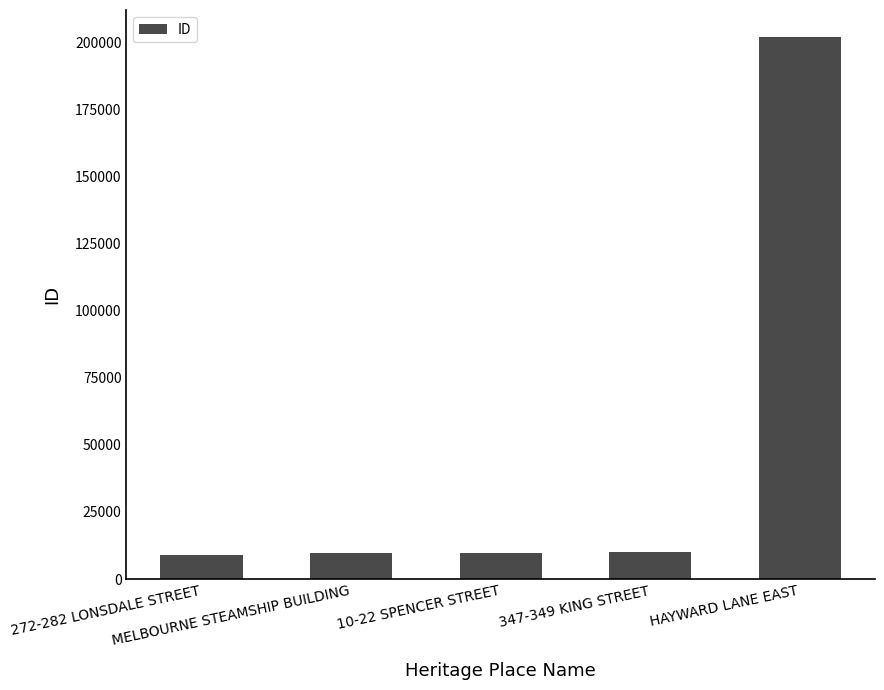

What is the sum of all values?

240569